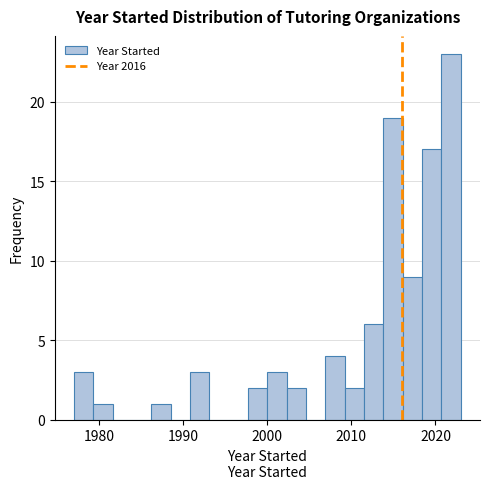

Read against the x-axis, roughly where is the centre of the tallest bar?

2022